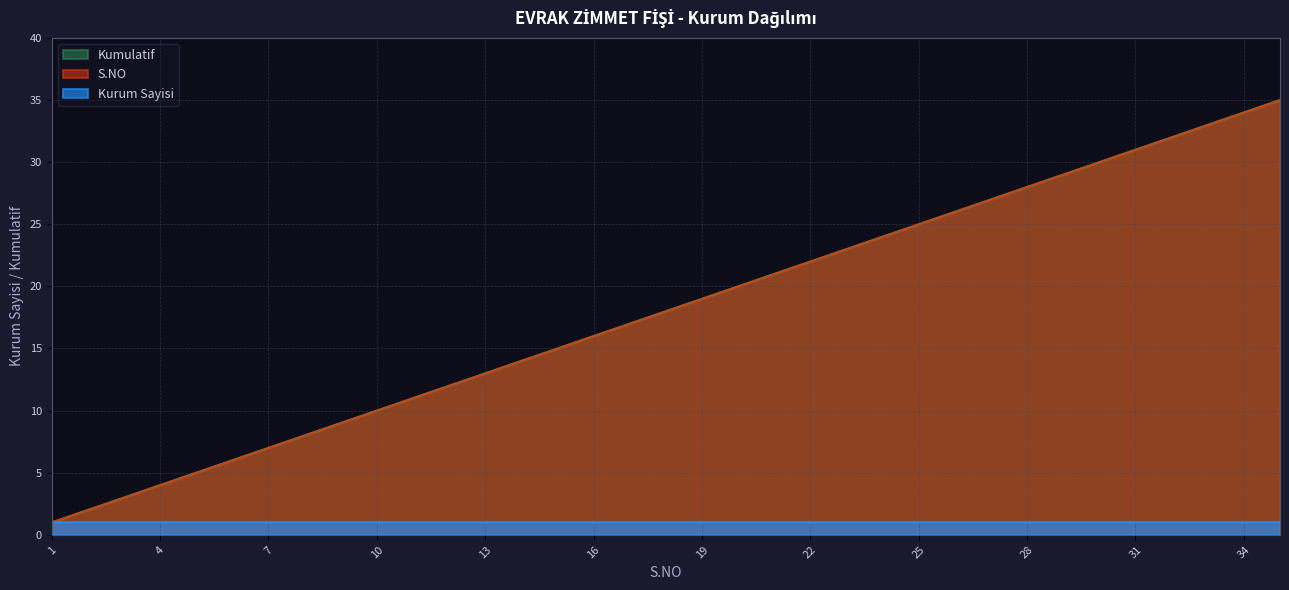

Does the chart have visible grid lines?

Yes